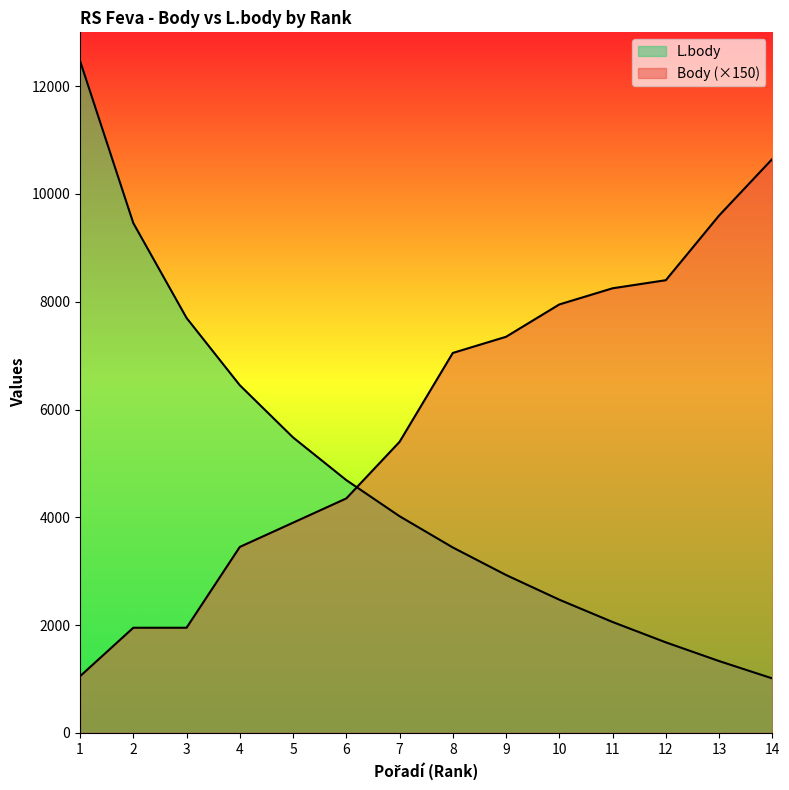

At which label is Body closest to 5850?

7